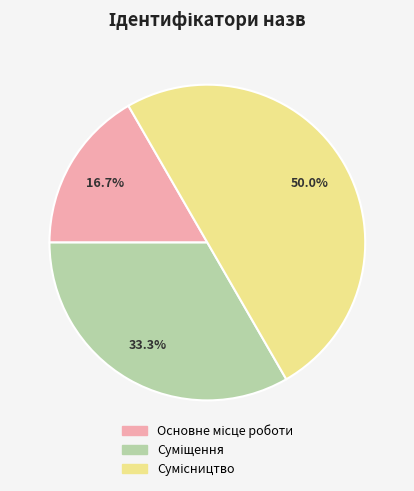

How many slices are in this pie chart?

3